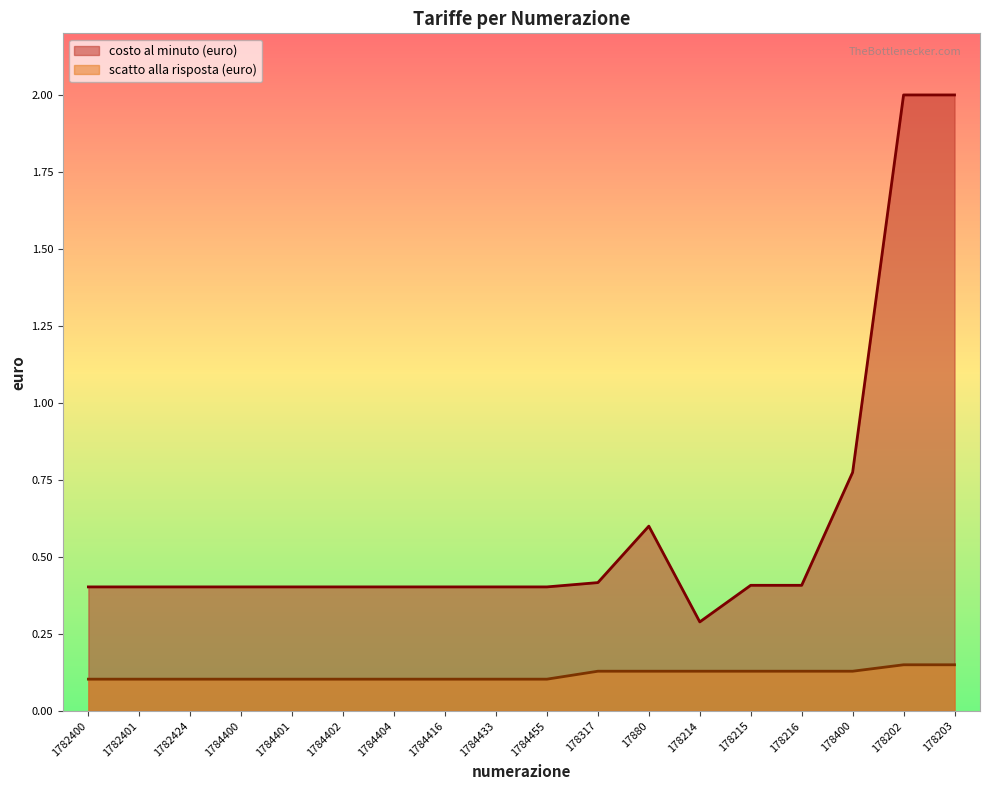

Is it true that costo al minuto (euro) equals 0.4 at 1782401?

True